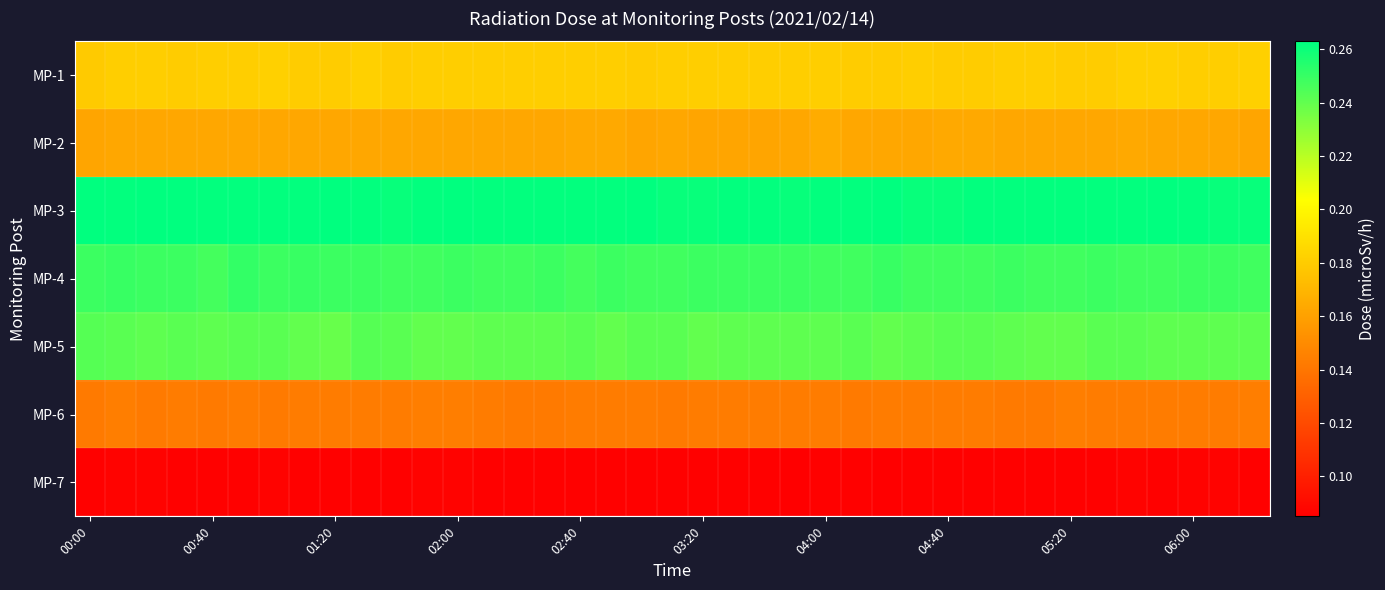

Reading left to right, what are all the values shown in this chart?

MP-1: 0.2	0.2	0.2	0.2	0.2	0.2	0.2	0.2	0.2	0.2	0.2	0.2	0.2	0.2	0.2	0.2	0.2	0.2	0.2	0.2	0.2	0.2	0.2	0.2	0.2	0.2	0.2	0.2	0.2	0.2	0.2	0.2	0.2	0.2	0.2	0.2	0.2	0.2	0.2
MP-2: 0.2	0.2	0.2	0.2	0.2	0.2	0.2	0.2	0.2	0.2	0.2	0.2	0.2	0.2	0.2	0.2	0.2	0.2	0.2	0.2	0.2	0.2	0.2	0.2	0.2	0.2	0.2	0.2	0.2	0.2	0.2	0.2	0.2	0.2	0.2	0.2	0.2	0.2	0.2
MP-3: 0.3	0.3	0.3	0.3	0.3	0.3	0.3	0.3	0.3	0.3	0.3	0.3	0.3	0.3	0.3	0.3	0.3	0.3	0.3	0.3	0.3	0.3	0.3	0.3	0.3	0.3	0.3	0.3	0.3	0.3	0.3	0.3	0.3	0.3	0.3	0.3	0.3	0.3	0.3
MP-4: 0.2	0.2	0.2	0.2	0.2	0.3	0.2	0.2	0.2	0.2	0.2	0.2	0.2	0.2	0.2	0.2	0.2	0.2	0.2	0.2	0.2	0.2	0.2	0.2	0.2	0.2	0.2	0.2	0.2	0.2	0.2	0.2	0.2	0.2	0.2	0.2	0.2	0.2	0.2
MP-5: 0.2	0.2	0.2	0.2	0.2	0.2	0.2	0.2	0.2	0.2	0.2	0.2	0.2	0.2	0.2	0.2	0.2	0.2	0.2	0.2	0.2	0.2	0.2	0.2	0.2	0.2	0.2	0.2	0.2	0.2	0.2	0.2	0.2	0.2	0.2	0.2	0.2	0.2	0.2
MP-6: 0.1	0.1	0.1	0.1	0.1	0.1	0.1	0.1	0.1	0.1	0.1	0.1	0.1	0.1	0.1	0.1	0.1	0.1	0.1	0.1	0.1	0.1	0.1	0.1	0.1	0.1	0.1	0.1	0.1	0.1	0.1	0.1	0.1	0.1	0.1	0.1	0.1	0.1	0.1
MP-7: 0.1	0.1	0.1	0.1	0.1	0.1	0.1	0.1	0.1	0.1	0.1	0.1	0.1	0.1	0.1	0.1	0.1	0.1	0.1	0.1	0.1	0.1	0.1	0.1	0.1	0.1	0.1	0.1	0.1	0.1	0.1	0.1	0.1	0.1	0.1	0.1	0.1	0.1	0.1